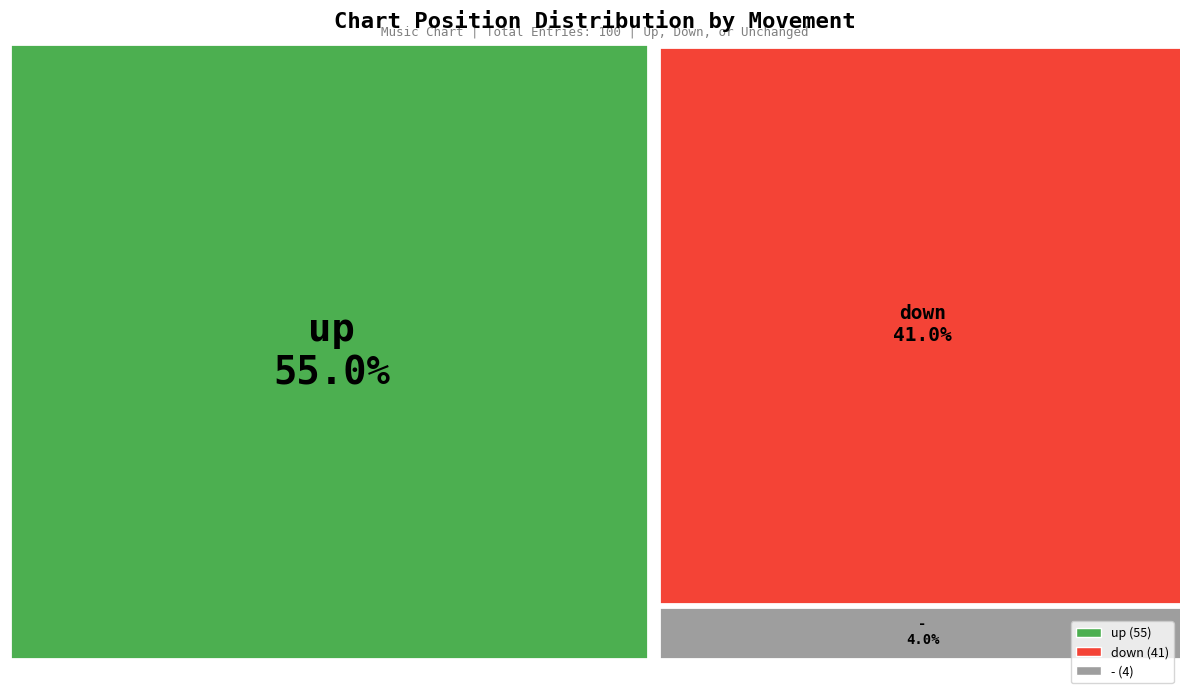

Which category accounts for the majority?

up